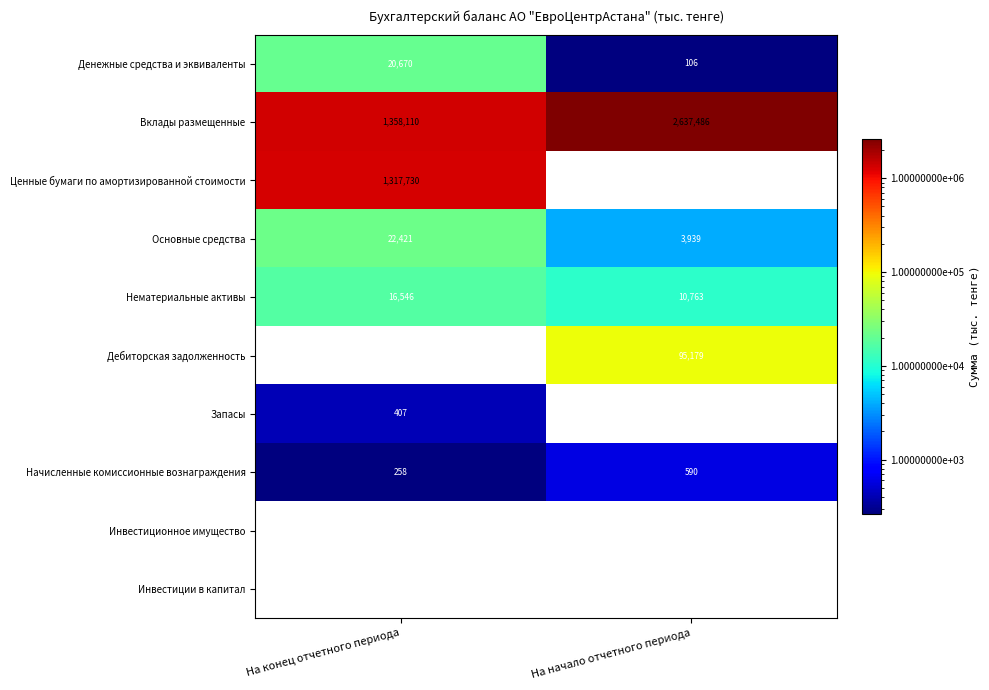

At which category is the sum across all series the highest?

На начало отчетного периода